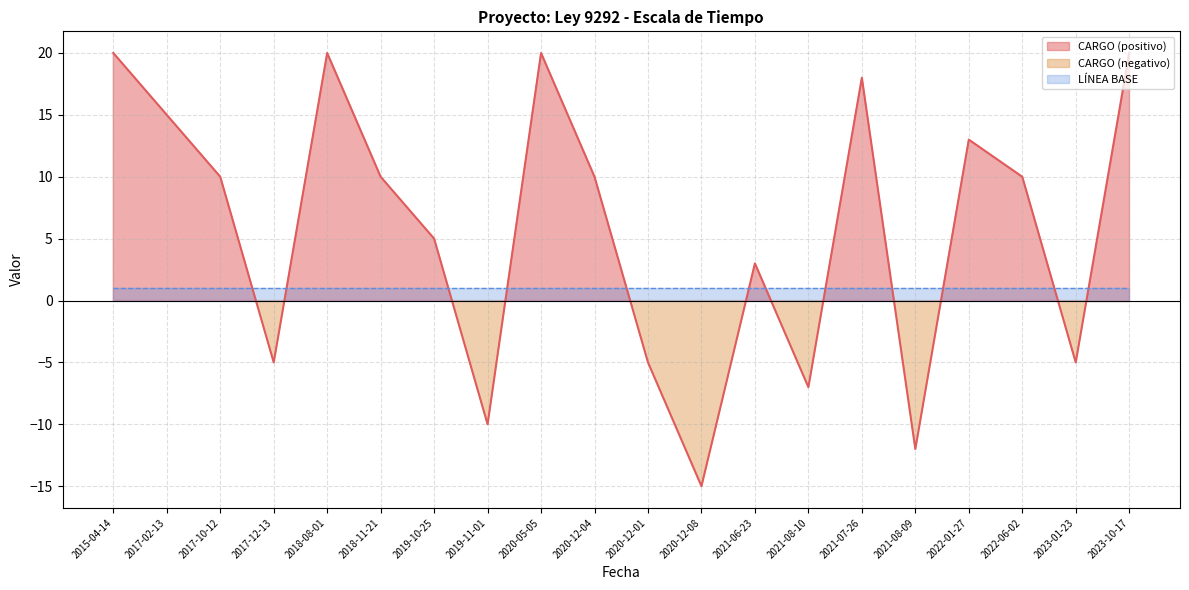

Does the chart display data point markers on the line(s)?

No